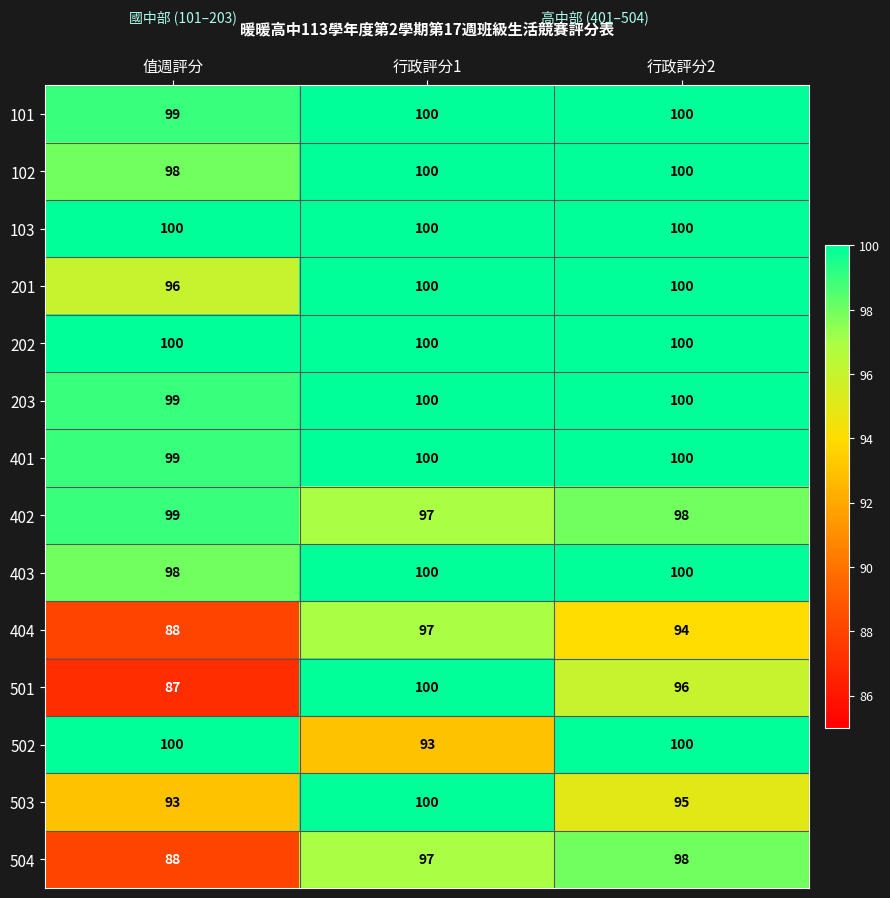

Which category has the highest value in the 404 series?

行政評分1